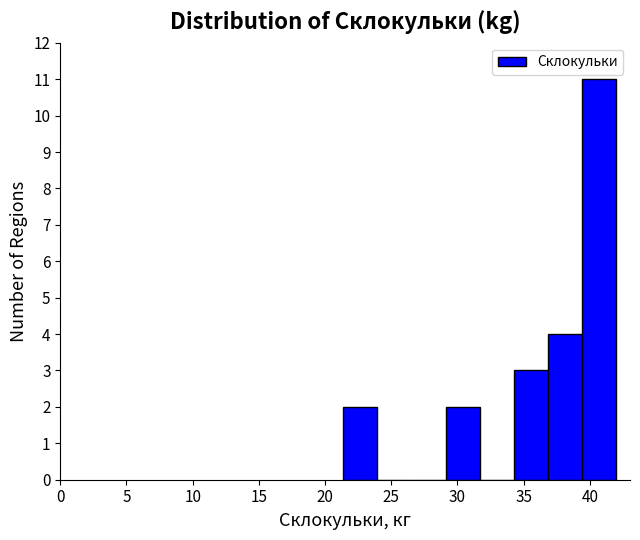

What is the height of the bar covering 34.5 to 37.0 on the x-axis? Neither the bar edges nor the heights are printed on the chart, so give them approximately, as read against the axes.

3